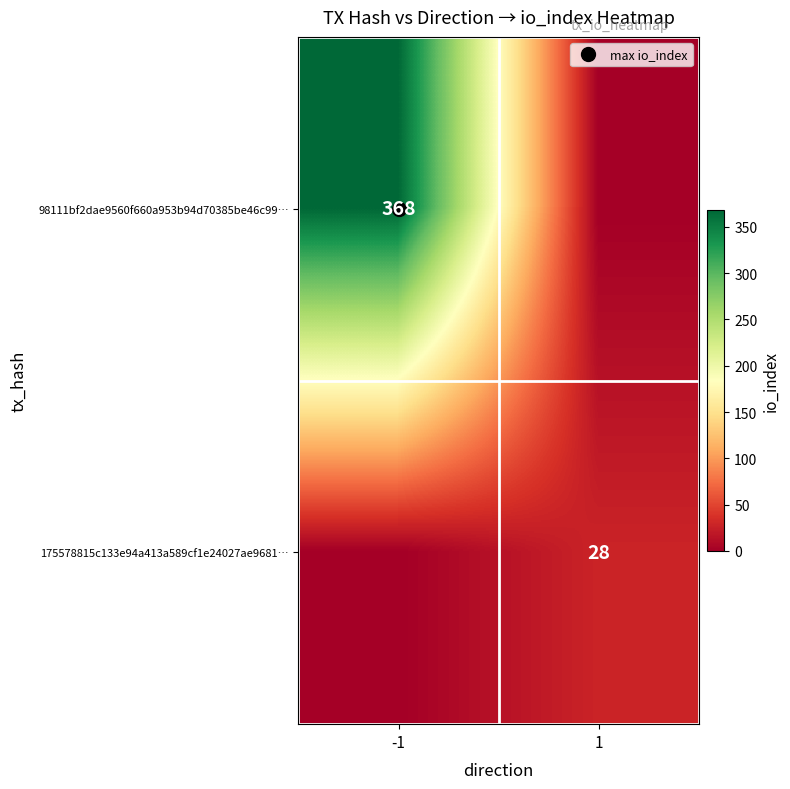

List the series in order of their peak value, lowest first.

175578815c133e94a413a589cf1e24027ae9681…, 98111bf2dae9560f660a953b94d70385be46c99…